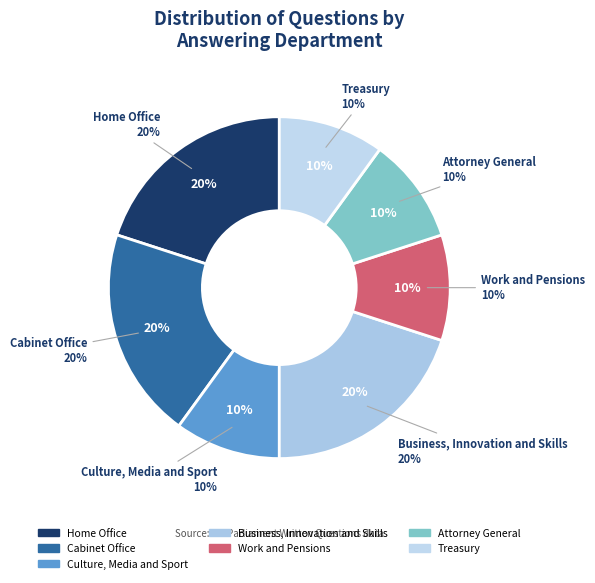

To the nearest percent, what portion does Work and Pensions represent?

10%